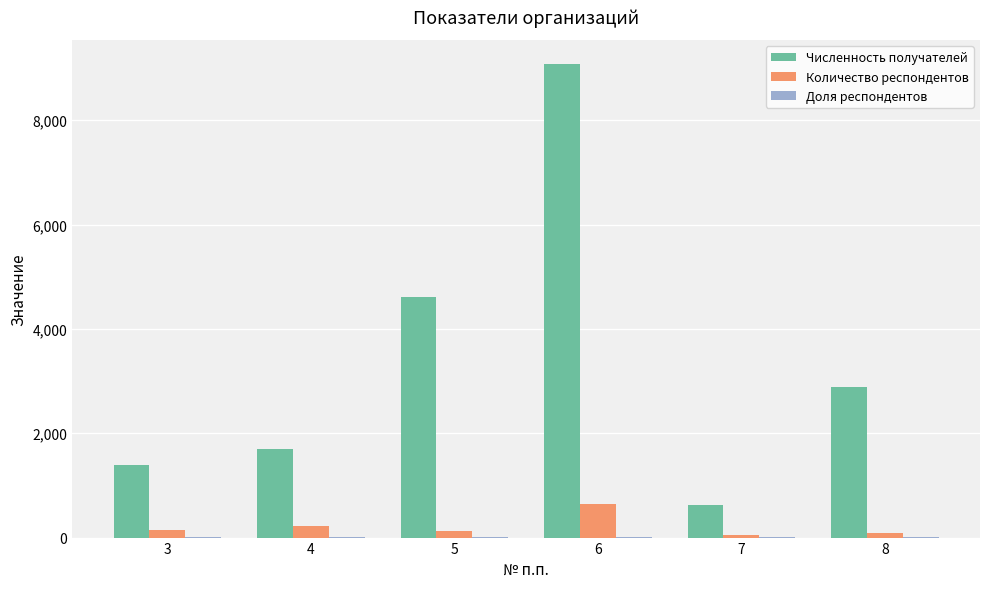

Between 3 and 7, which series saw the biggest shift?

Численность получателей